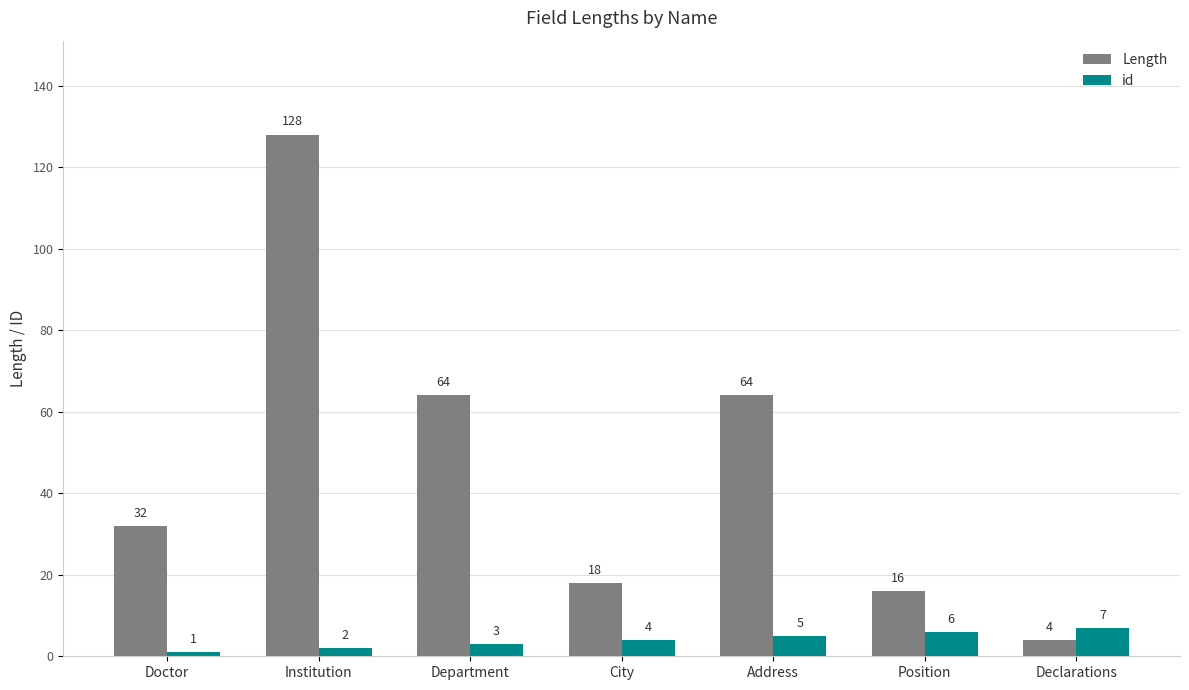

Between Institution and Declarations, which series saw the biggest shift?

Length